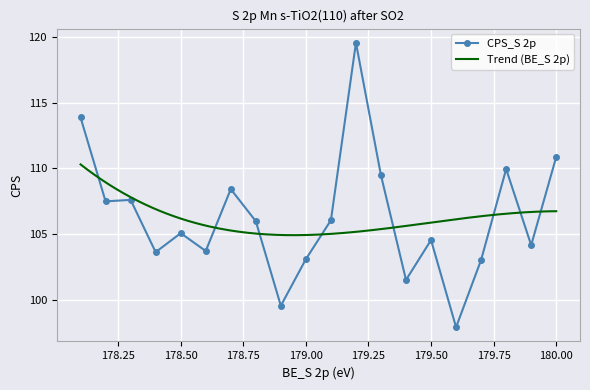

What is the greatest value displayed?

119.5